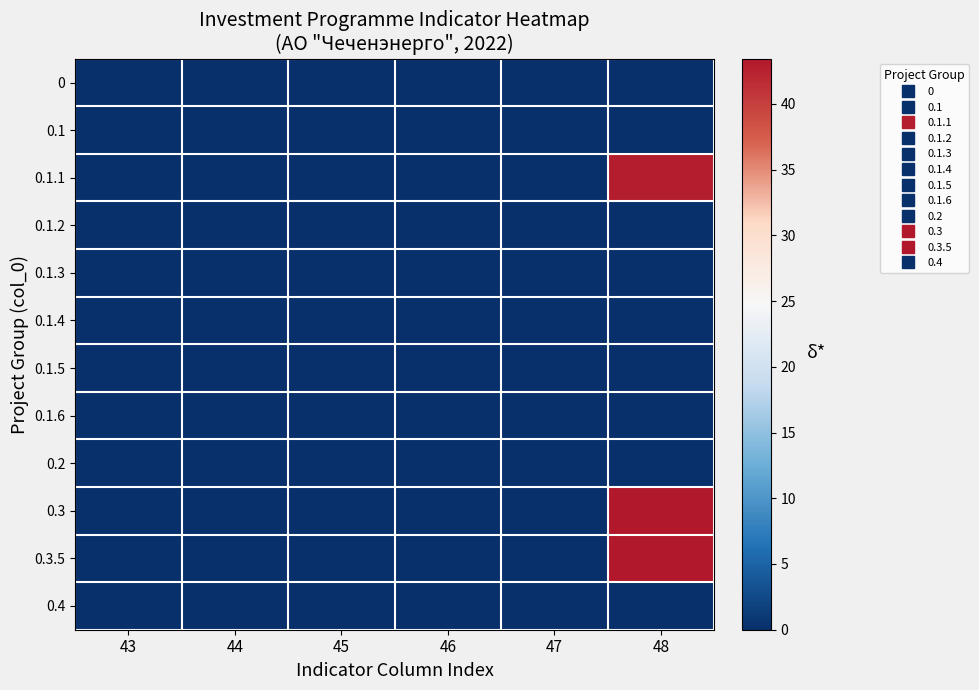

Reading right to left, what are all the values shown in this chart?

0: 48=0.0	47=0.0	46=0.0	45=0.0	44=0.0	43=0.0
0.1: 48=0.0	47=0.0	46=0.0	45=0.0	44=0.0	43=0.0
0.1.1: 48=42.9	47=0.0	46=0.0	45=0.0	44=0.0	43=0.0
0.1.2: 48=0.0	47=0.0	46=0.0	45=0.0	44=0.0	43=0.0
0.1.3: 48=0.0	47=0.0	46=0.0	45=0.0	44=0.0	43=0.0
0.1.4: 48=0.0	47=0.0	46=0.0	45=0.0	44=0.0	43=0.0
0.1.5: 48=0.0	47=0.0	46=0.0	45=0.0	44=0.0	43=0.0
0.1.6: 48=0.0	47=0.0	46=0.0	45=0.0	44=0.0	43=0.0
0.2: 48=0.0	47=0.0	46=0.0	45=0.0	44=0.0	43=0.0
0.3: 48=43.4	47=0.0	46=0.0	45=0.0	44=0.0	43=0.0
0.3.5: 48=43.4	47=0.0	46=0.0	45=0.0	44=0.0	43=0.0
0.4: 48=0.0	47=0.0	46=0.0	45=0.0	44=0.0	43=0.0